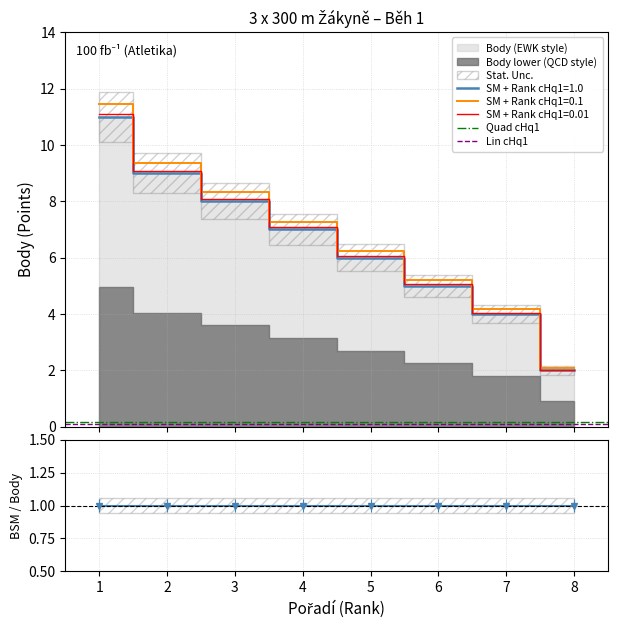

Count the number of categories in the chart.

8